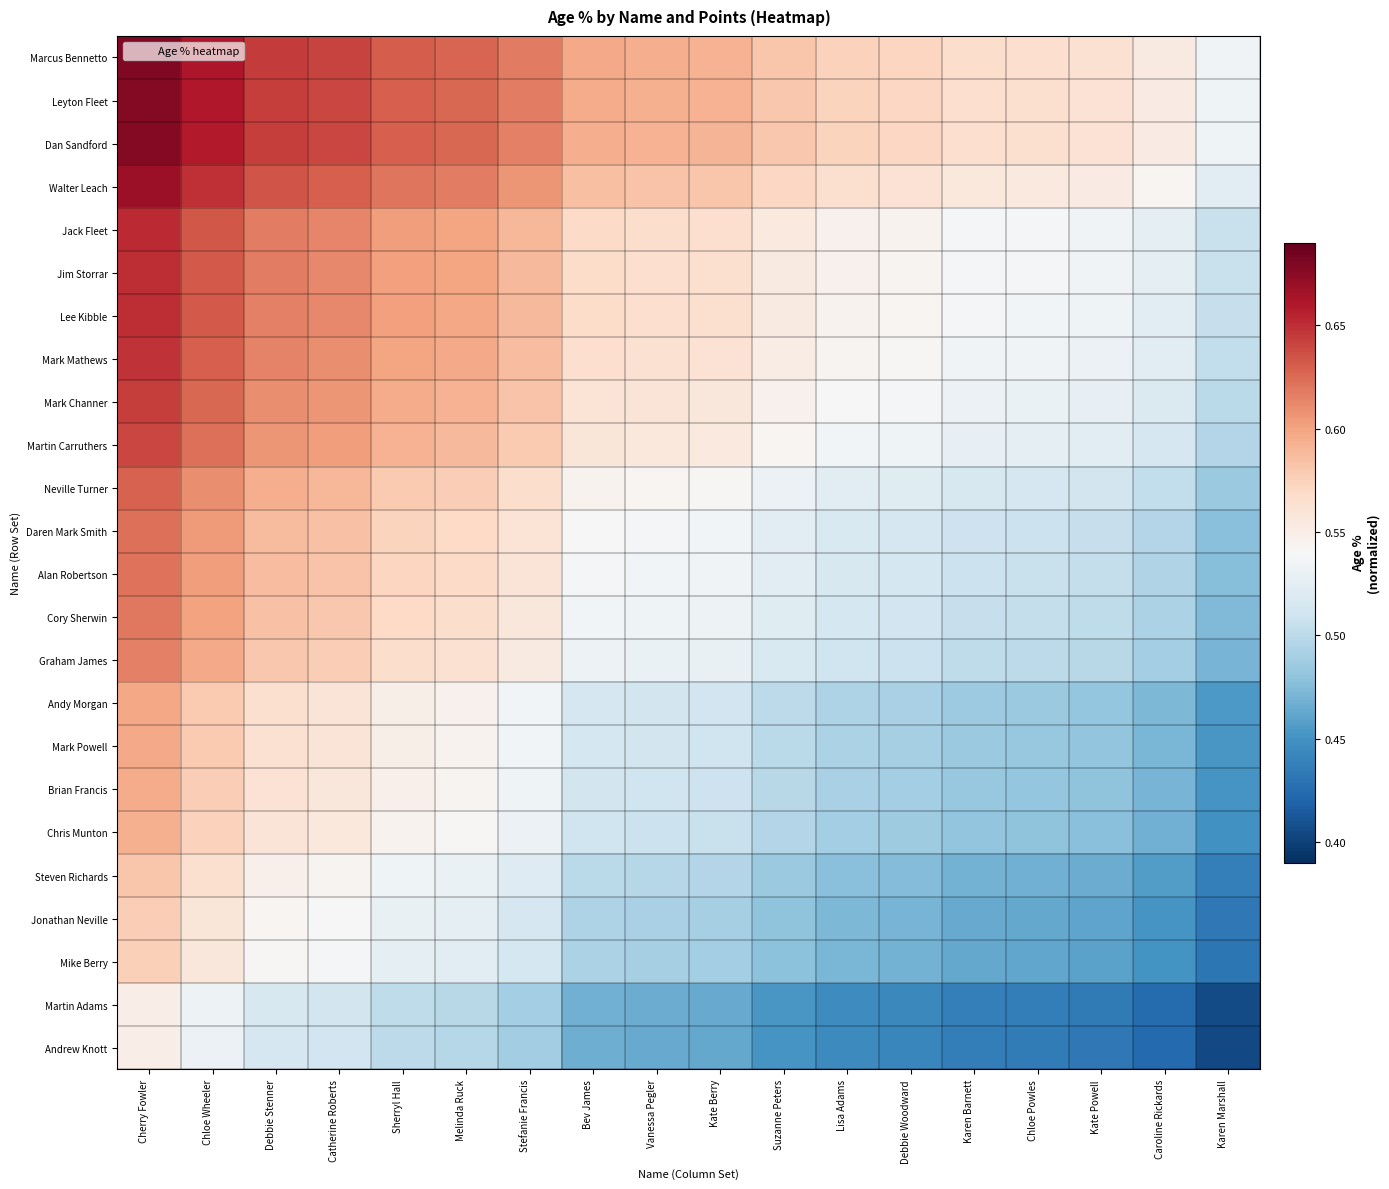

At Bev James, list the series in order from smallest to largest.

Andrew Knott, Martin Adams, Mike Berry, Jonathan Neville, Steven Richards, Chris Munton, Brian Francis, Mark Powell, Andy Morgan, Graham James, Cory Sherwin, Alan Robertson, Daren Mark Smith, Neville Turner, Martin Carruthers, Mark Channer, Mark Mathews, Lee Kibble, Jim Storrar, Jack Fleet, Walter Leach, Dan Sandford, Leyton Fleet, Marcus Bennetto